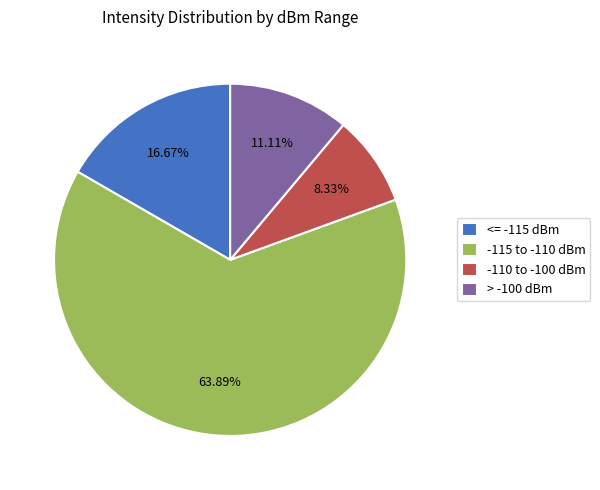

Count the number of slices in the pie.

4